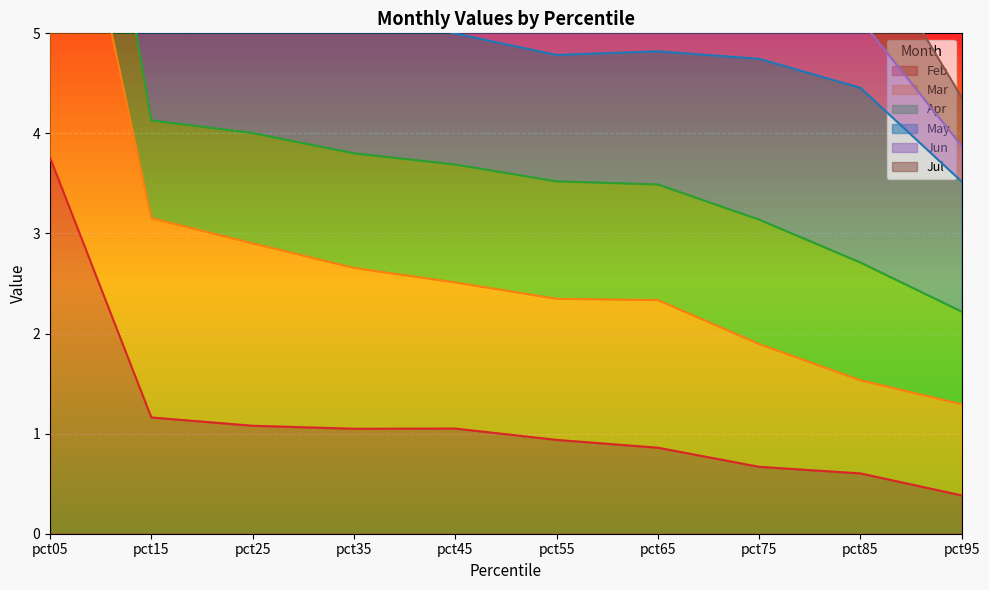

The Feb series shows 0.4 at pct95. True or false?

True